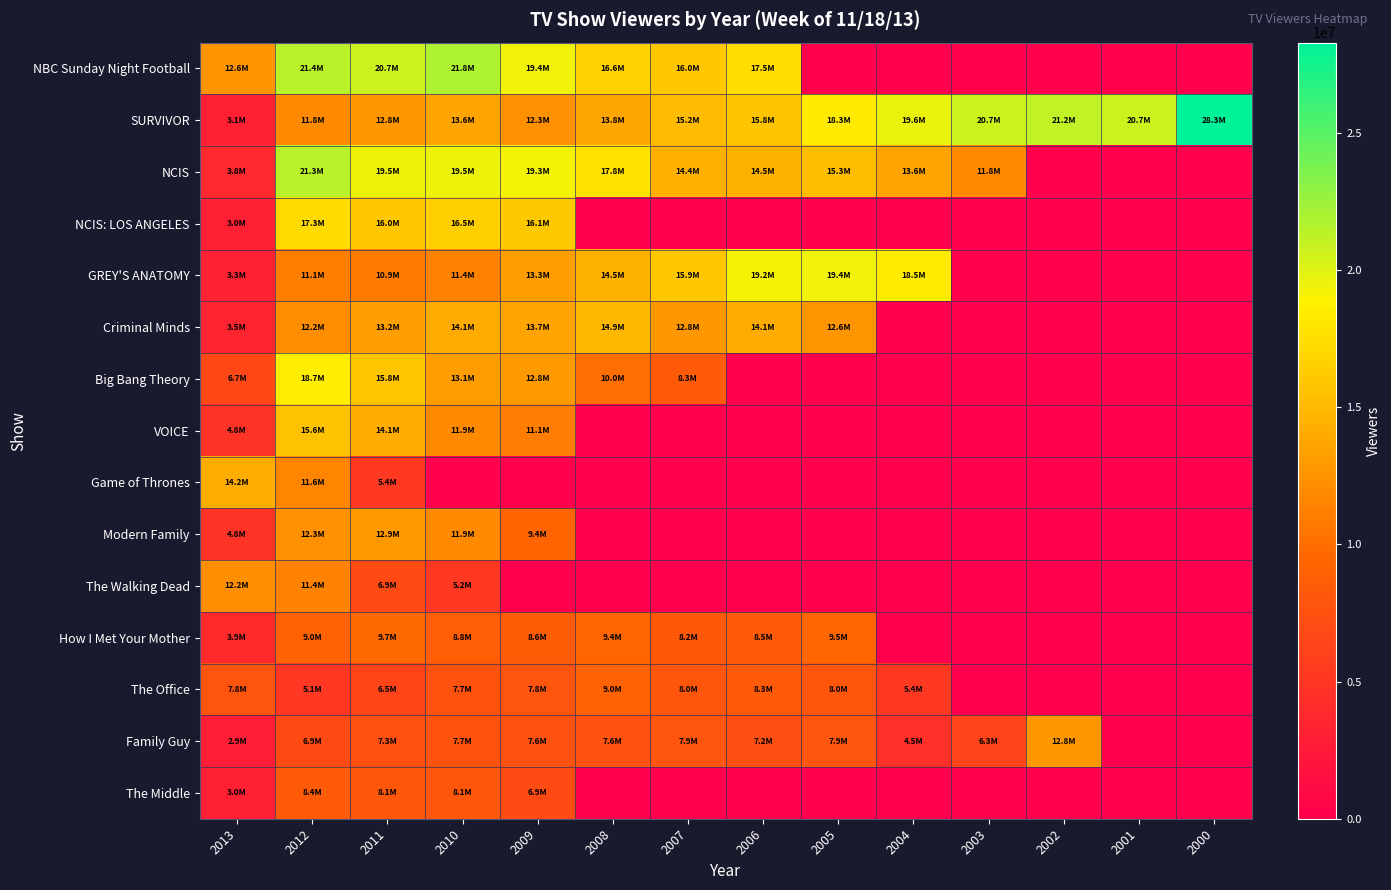

Reading left to right, extract all data points from this chart.

NBC Sunday Night Football: 2013=12583000	2012=21400000	2011=20700000	2010=21800000	2009=19400000	2008=16600000	2007=16000000	2006=17500000	2005=0	2004=0	2003=0	2002=0	2001=0	2000=0
SURVIVOR: 2013=3144000	2012=11850000	2011=12770000	2010=13610000	2009=12340000	2008=13810000	2007=15180000	2006=15750000	2005=18300000	2004=19640000	2003=20720000	2002=21210000	2001=20690000	2000=28300000
NCIS: 2013=3763000	2012=21340000	2011=19490000	2010=19460000	2009=19330000	2008=17770000	2007=14410000	2006=14540000	2005=15270000	2004=13570000	2003=11840000	2002=0	2001=0	2000=0
NCIS: LOS ANGELES: 2013=3047000	2012=17310000	2011=16010000	2010=16540000	2009=16080000	2008=0	2007=0	2006=0	2005=0	2004=0	2003=0	2002=0	2001=0	2000=0
GREY'S ANATOMY: 2013=3289000	2012=11070000	2011=10920000	2010=11410000	2009=13260000	2008=14520000	2007=15920000	2006=19170000	2005=19440000	2004=18460000	2003=0	2002=0	2001=0	2000=0
Criminal Minds: 2013=3464000	2012=12150000	2011=13200000	2010=14110000	2009=13700000	2008=14950000	2007=12780000	2006=14050000	2005=12630000	2004=0	2003=0	2002=0	2001=0	2000=0
Big Bang Theory: 2013=6661000	2012=18680000	2011=15820000	2010=13140000	2009=12830000	2008=10000000	2007=8310000	2006=0	2005=0	2004=0	2003=0	2002=0	2001=0	2000=0
VOICE: 2013=4840000	2012=15590000	2011=14130000	2010=11900000	2009=11050000	2008=0	2007=0	2006=0	2005=0	2004=0	2003=0	2002=0	2001=0	2000=0
Game of Thrones: 2013=14200000	2012=11600000	2011=5400000	2010=0	2009=0	2008=0	2007=0	2006=0	2005=0	2004=0	2003=0	2002=0	2001=0	2000=0
Modern Family: 2013=4836000	2012=12310000	2011=12930000	2010=11890000	2009=9390000	2008=0	2007=0	2006=0	2005=0	2004=0	2003=0	2002=0	2001=0	2000=0
The Walking Dead: 2013=12200000	2012=11420000	2011=6900000	2010=5240000	2009=0	2008=0	2007=0	2006=0	2005=0	2004=0	2003=0	2002=0	2001=0	2000=0
How I Met Your Mother: 2013=3918000	2012=9020000	2011=9670000	2010=8790000	2009=8600000	2008=9420000	2007=8210000	2006=8500000	2005=9470000	2004=0	2003=0	2002=0	2001=0	2000=0
The Office: 2013=7800000	2012=5100000	2011=6500000	2010=7700000	2009=7800000	2008=9000000	2007=8000000	2006=8300000	2005=8000000	2004=5400000	2003=0	2002=0	2001=0	2000=0
Family Guy: 2013=2850000	2012=6940000	2011=7300000	2010=7660000	2009=7560000	2008=7560000	2007=7940000	2006=7200000	2005=7900000	2004=4500000	2003=6320000	2002=12800000	2001=0	2000=0
The Middle: 2013=3010000	2012=8400000	2011=8080000	2010=8110000	2009=6900000	2008=0	2007=0	2006=0	2005=0	2004=0	2003=0	2002=0	2001=0	2000=0